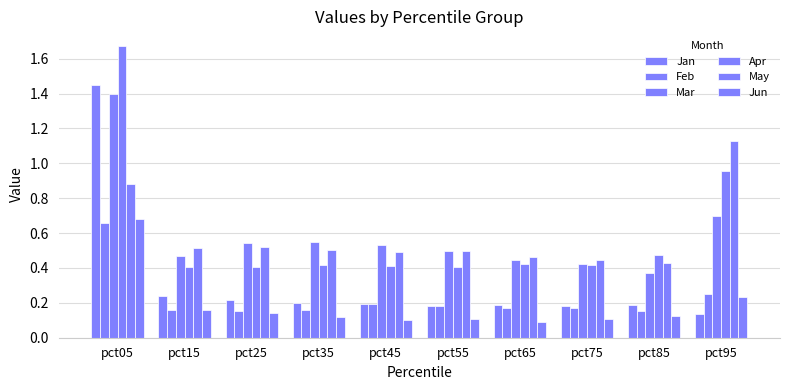

What is the lowest value of the Apr series?

0.4